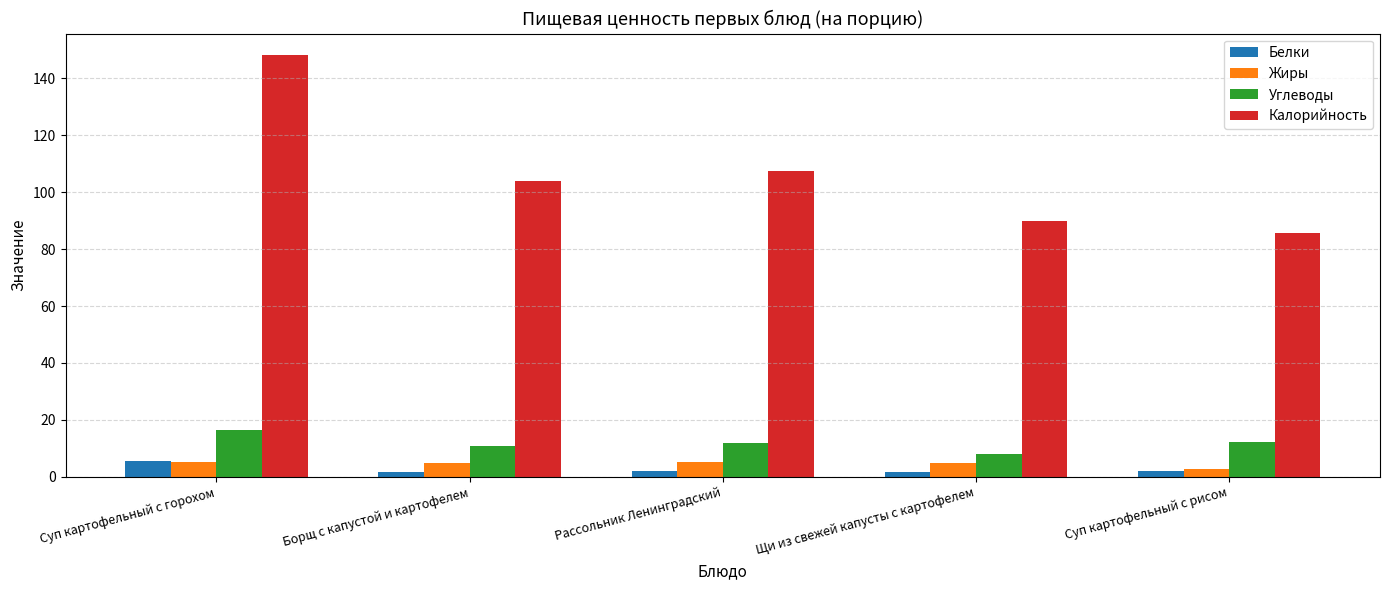

What position from the left is Суп картофельный с горохом?

1